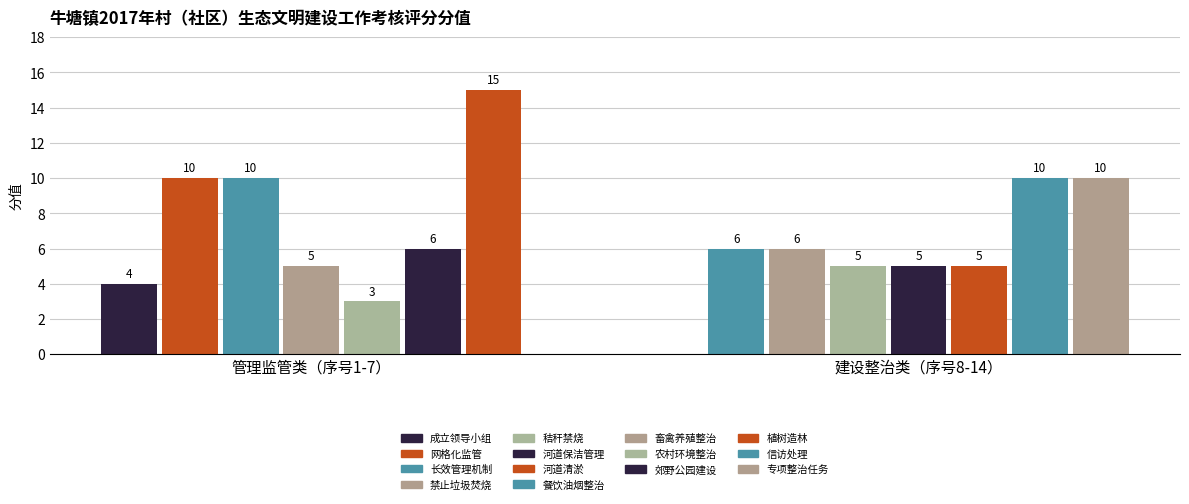

Rank the categories by value from highest to lowest.

7, 2, 3, 13, 14, 6, 8, 9, 4, 10, 11, 12, 1, 5